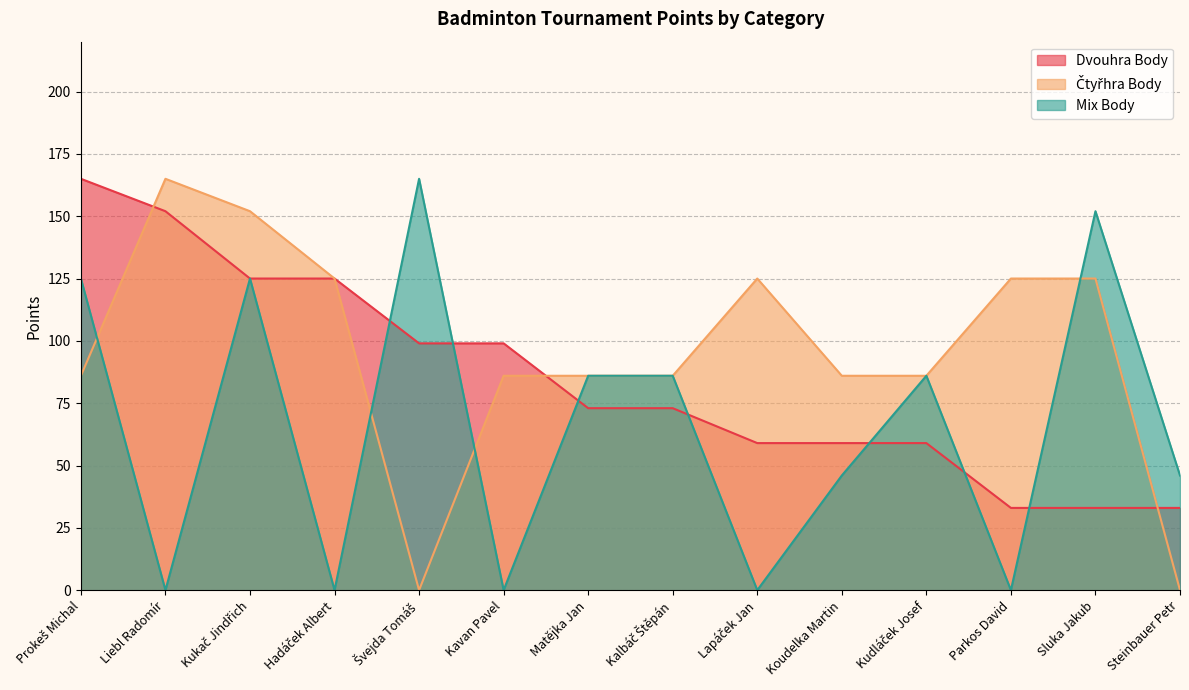

Does the chart display data point markers on the line(s)?

No